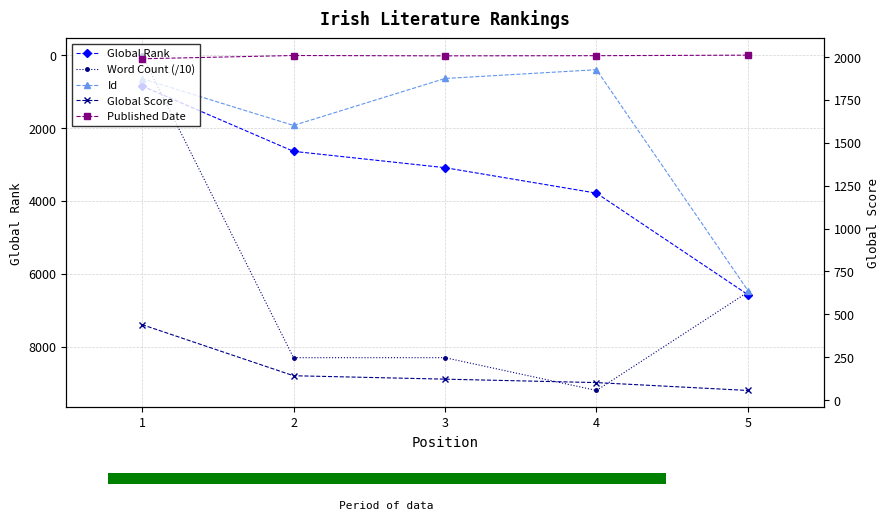

Reading left to right, transcribe all the data shown in this chart.

Global Rank: 844	2639	3087	3786	6572
Word Count (/10): 0	8300	8300	9200	6500
Id: 645	1928	640	399	6460
Global Score: 440	142	122	102	56
Published Date: 1990	2009	2007	2008	2011